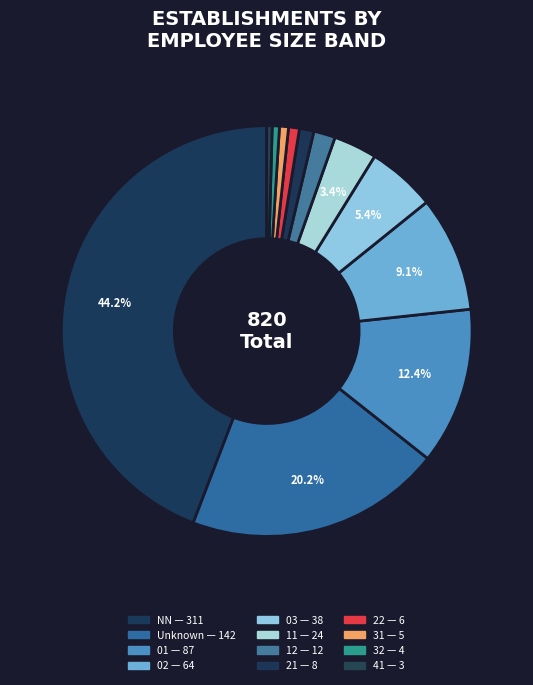

Does any single category account for the majority?

No